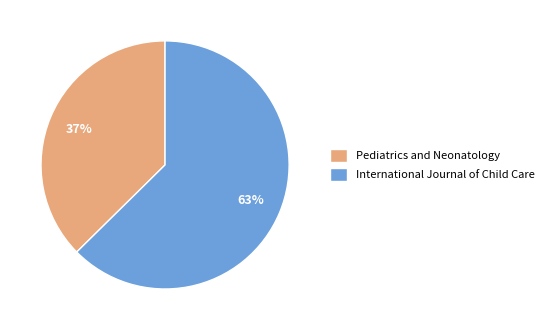

Does Pediatrics and Neonatology account for over 50% of the chart?

No